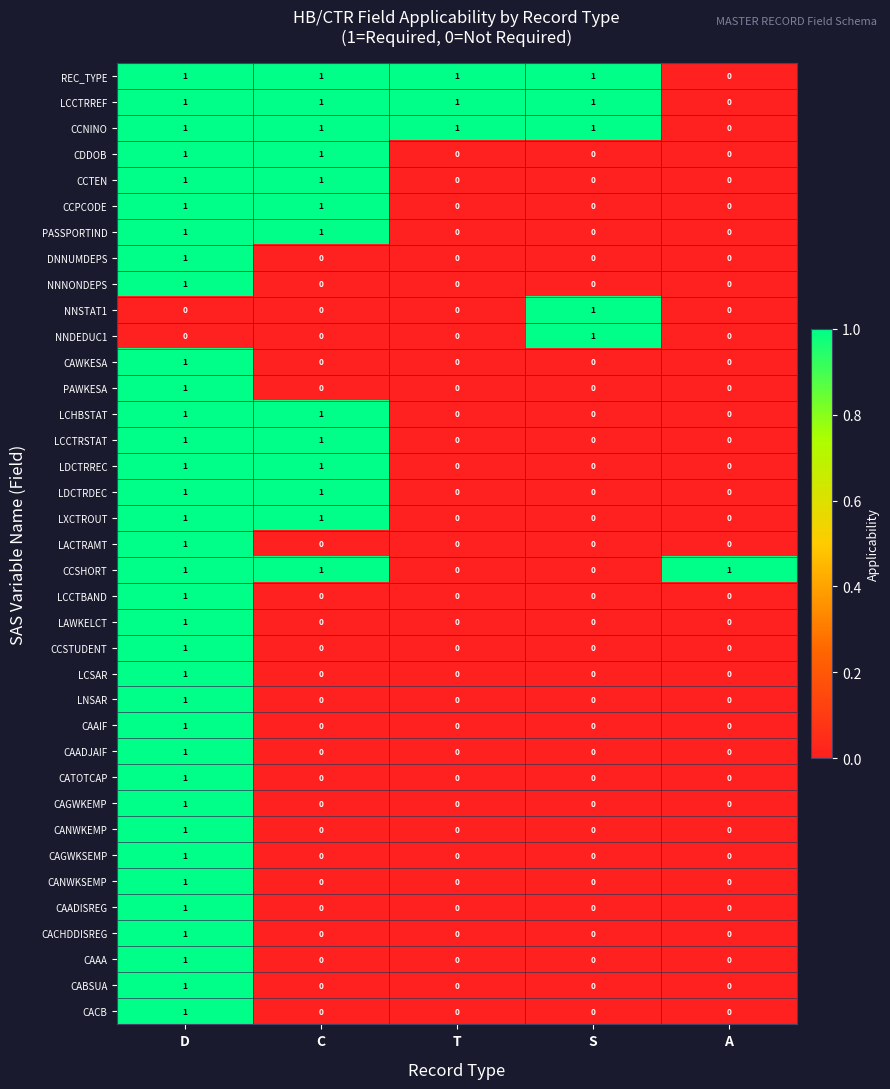

The REC_TYPE series shows 1 at C. True or false?

True